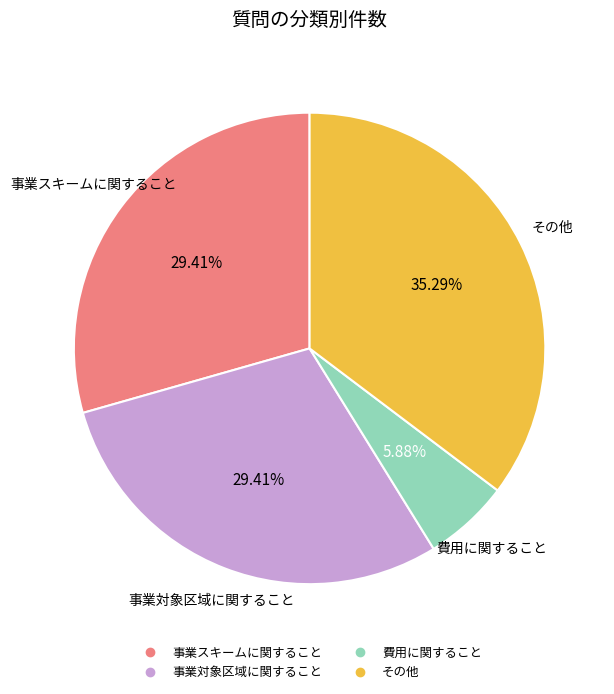

Approximately how many times larger is the value at その他 compared to 事業対象区域に関すること?

1.2